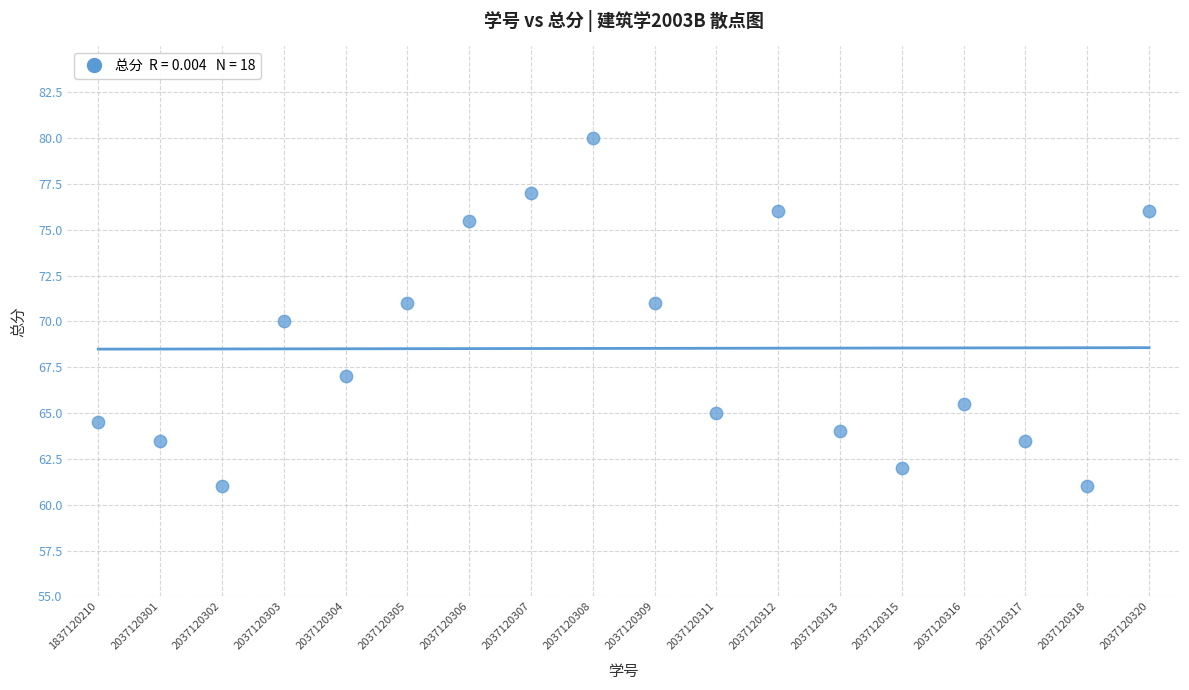

What is the range of Y values (max minus min)?

19.0